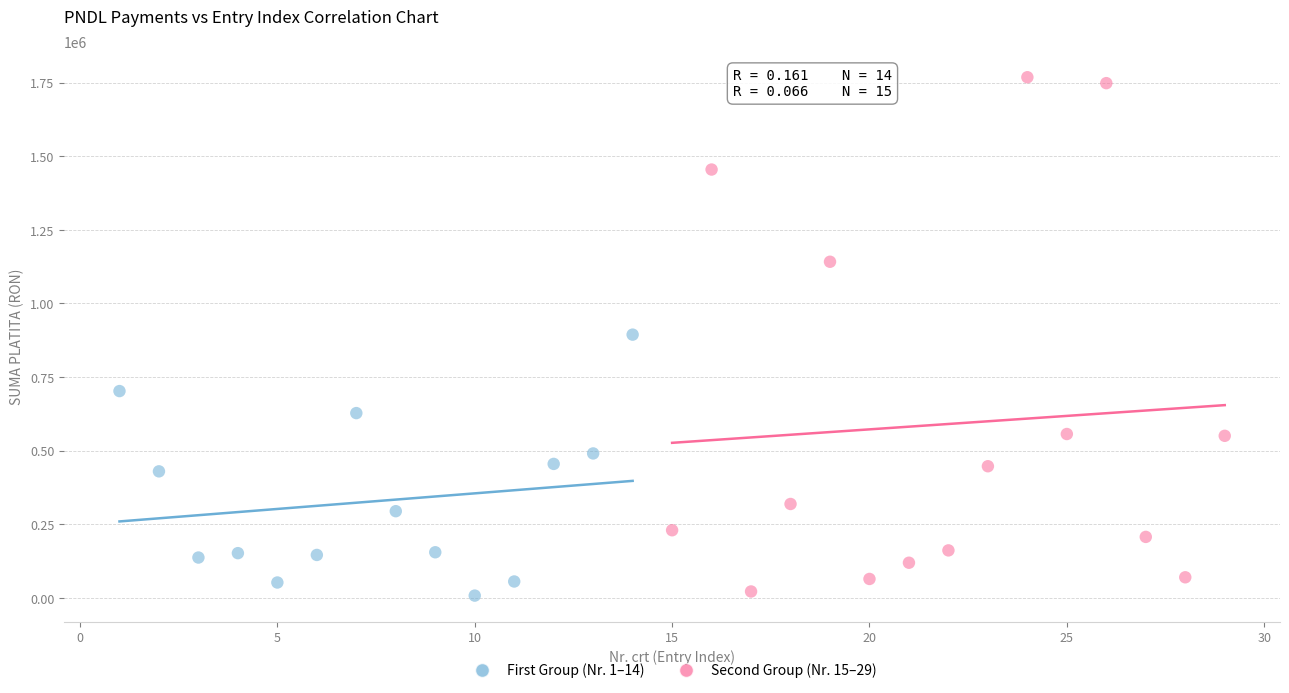

Which series has the widest spread of Y values?

Second Group (Nr. 15–29)